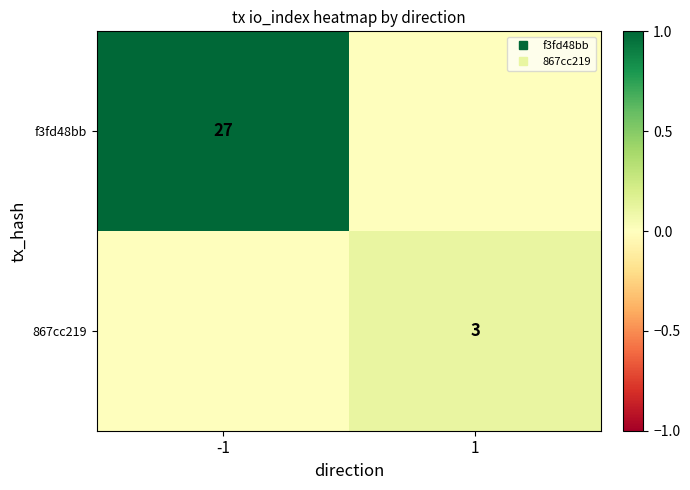

Count the number of data series in this chart.

2